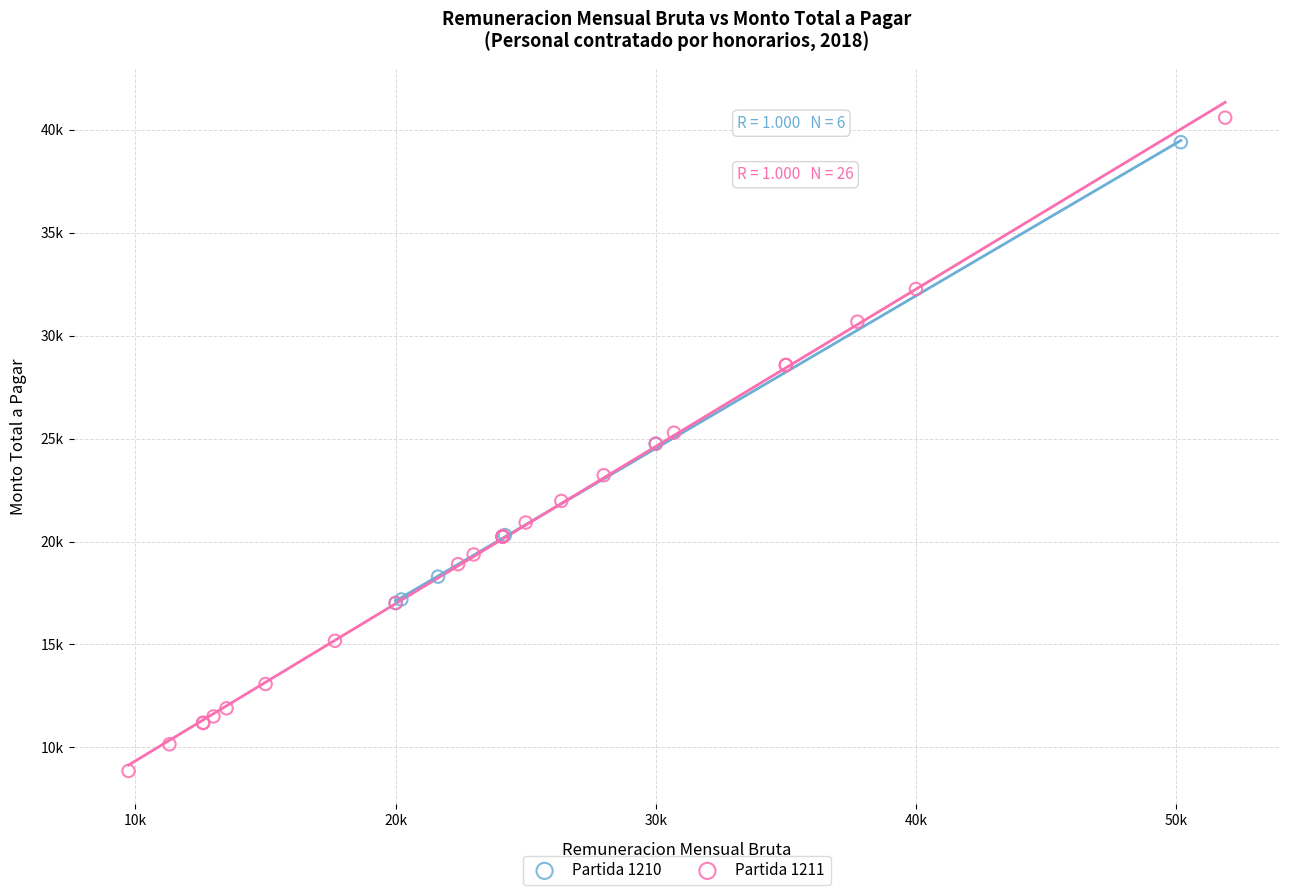

Which series reaches the minimum Y coordinate?

Partida 1211